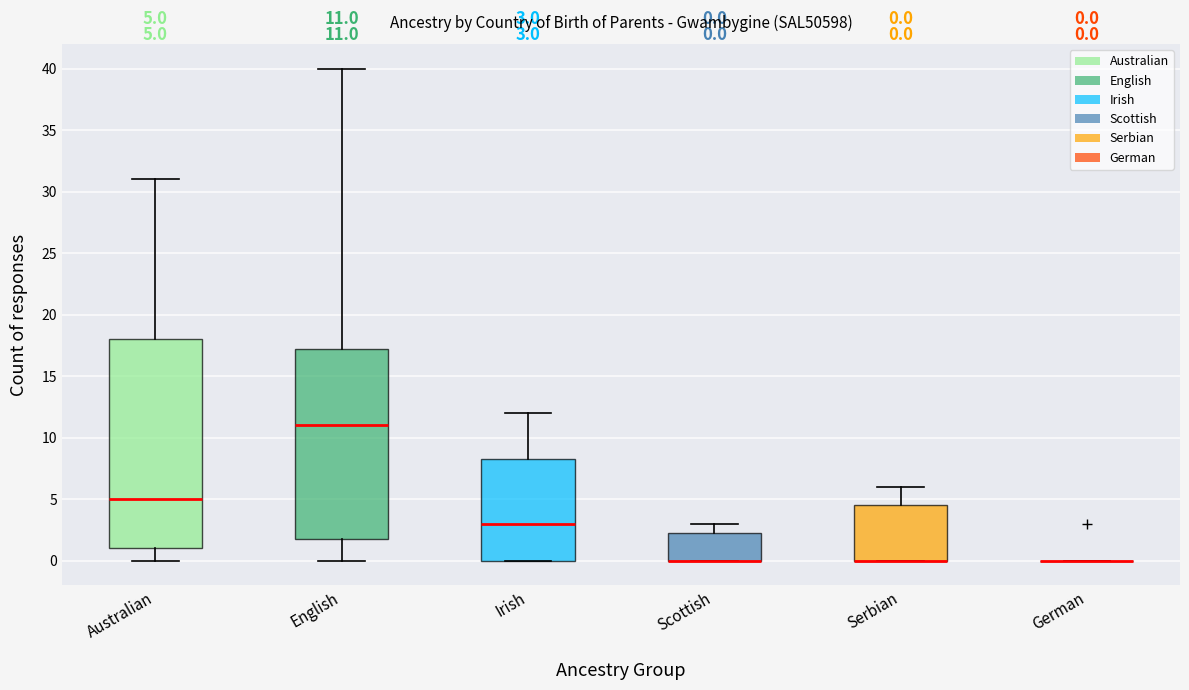

Which box is the tallest, from its lower edge to its upper edge?

Australian